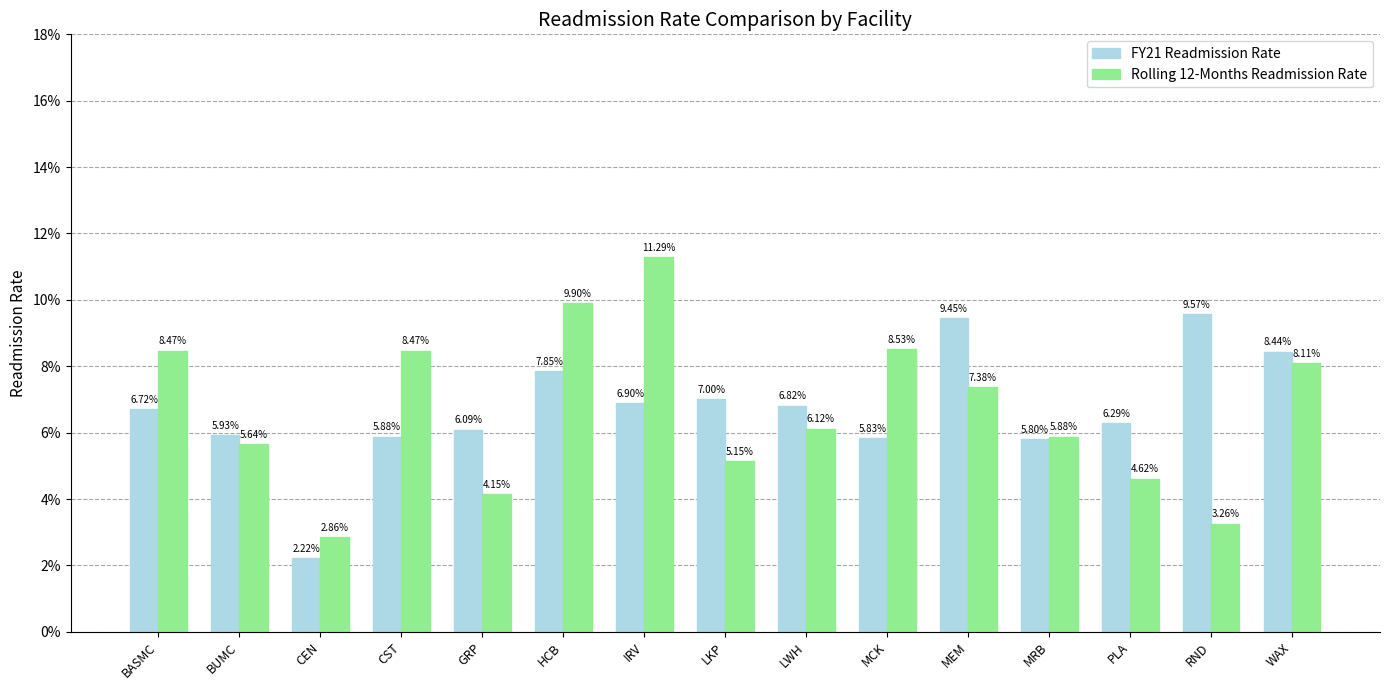

What are all the series names shown in the legend?

FY21 Readmission Rate, Rolling 12-Months Readmission Rate